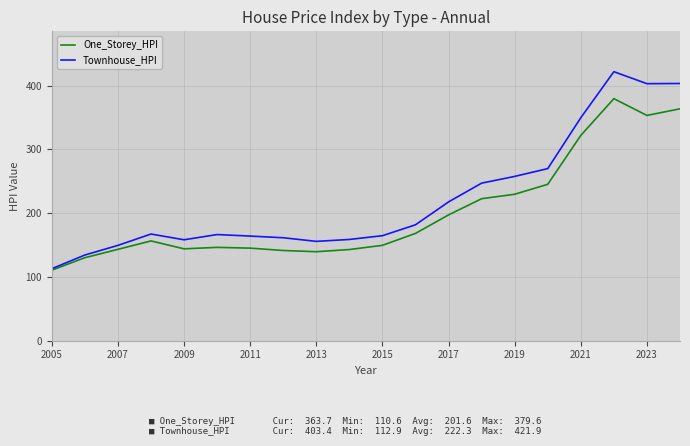

List the series in order of their overall mean, lowest first.

One_Storey_HPI, Townhouse_HPI